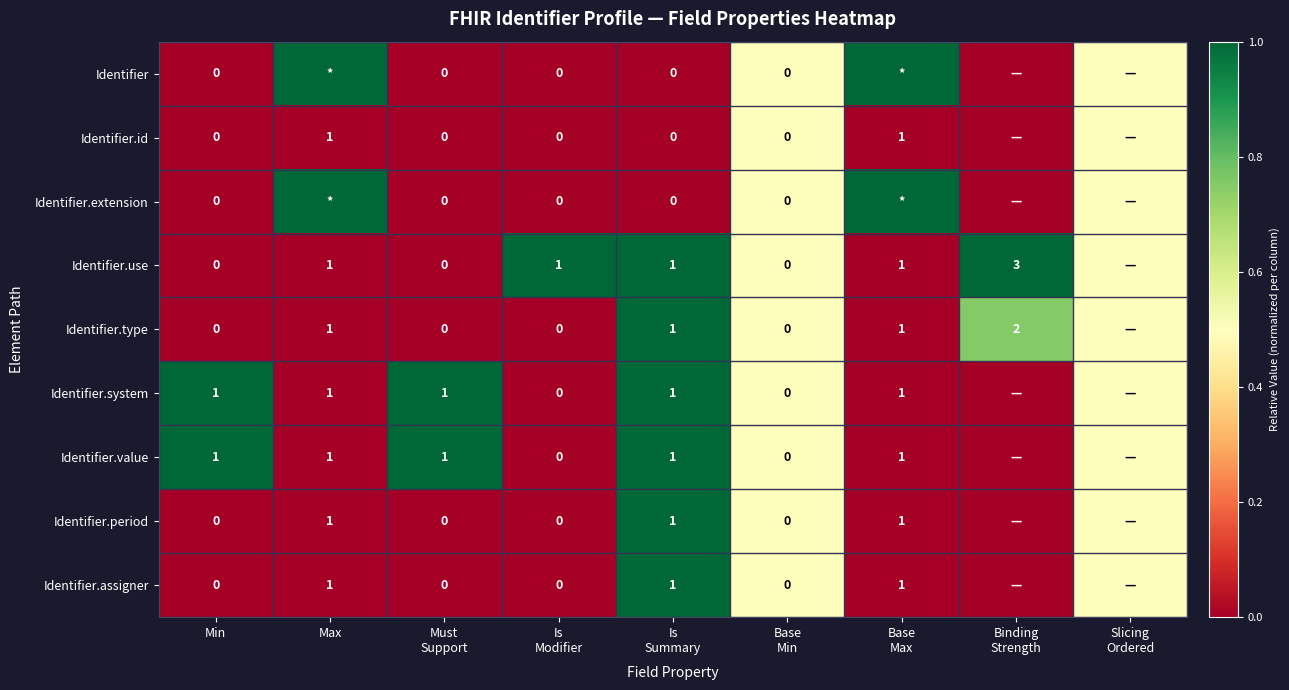

What is the difference between the maximum and minimum values in the Identifier series?

1.0